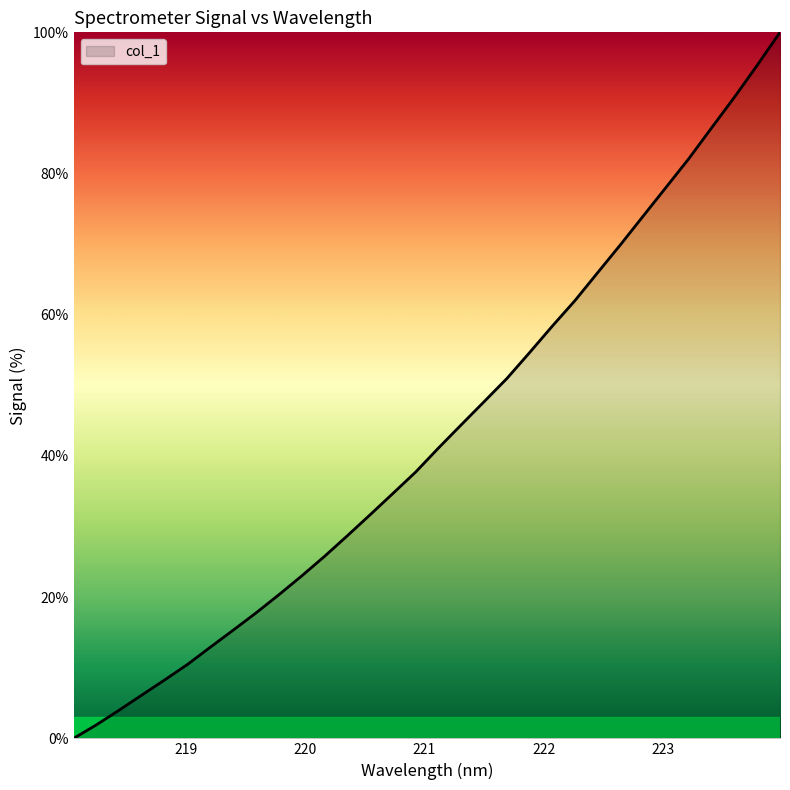

What is the difference between the maximum and minimum values?

100.0